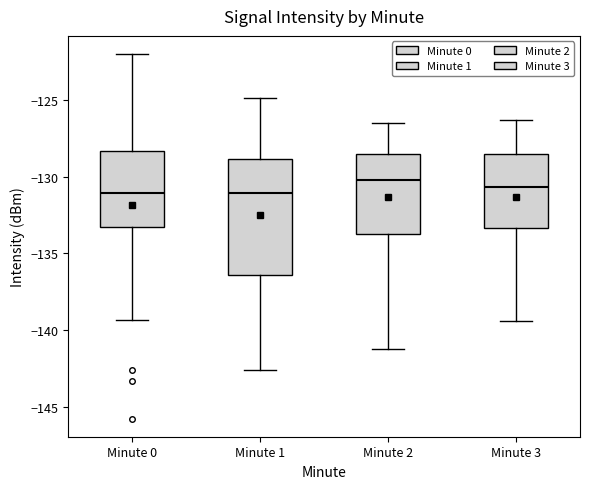

Reading left to right, transcribe this box plot: for each box, give where its median line is, the range the box spans, and where its two whiskers end, as read against the y-axis. The values are not printed on the chart, so give them approximately, as read against the axis.

Minute 0: median -131.0, box -133.5 to -128.5, whiskers -139.5 to -122.0
Minute 1: median -131.0, box -136.5 to -129.0, whiskers -142.5 to -125.0
Minute 2: median -130.0, box -133.5 to -128.5, whiskers -141.0 to -126.5
Minute 3: median -130.5, box -133.5 to -128.5, whiskers -139.5 to -126.5